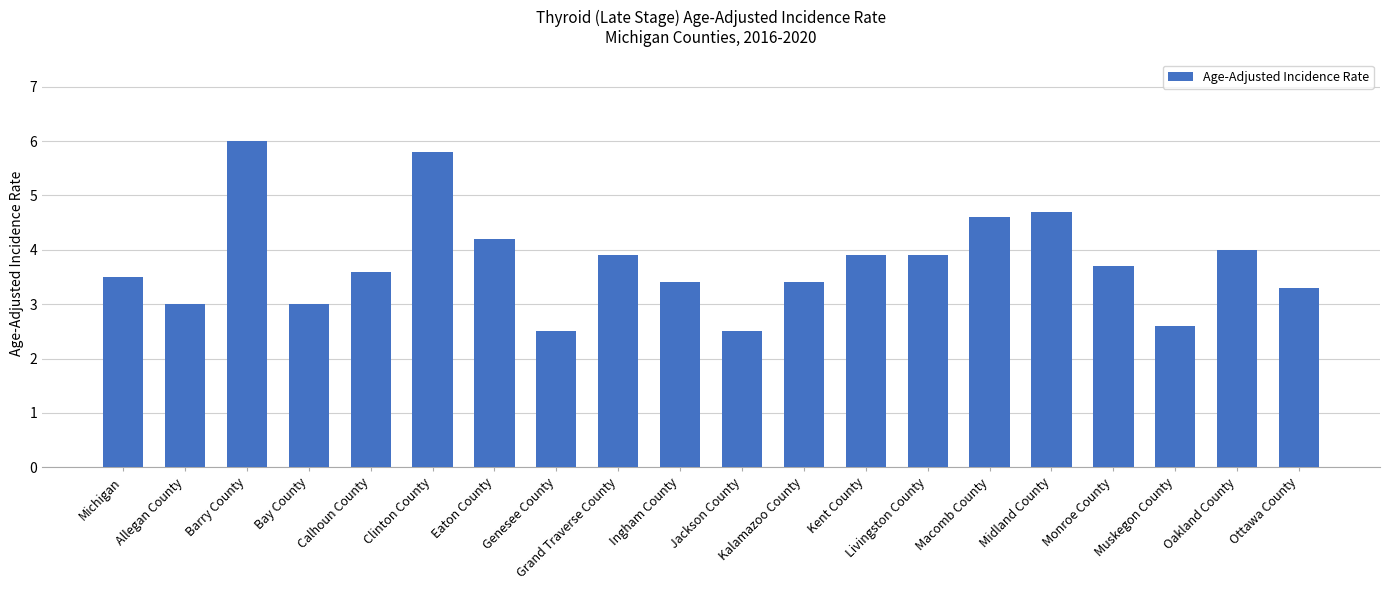

Where is the data nearest to the value 4?

Oakland County